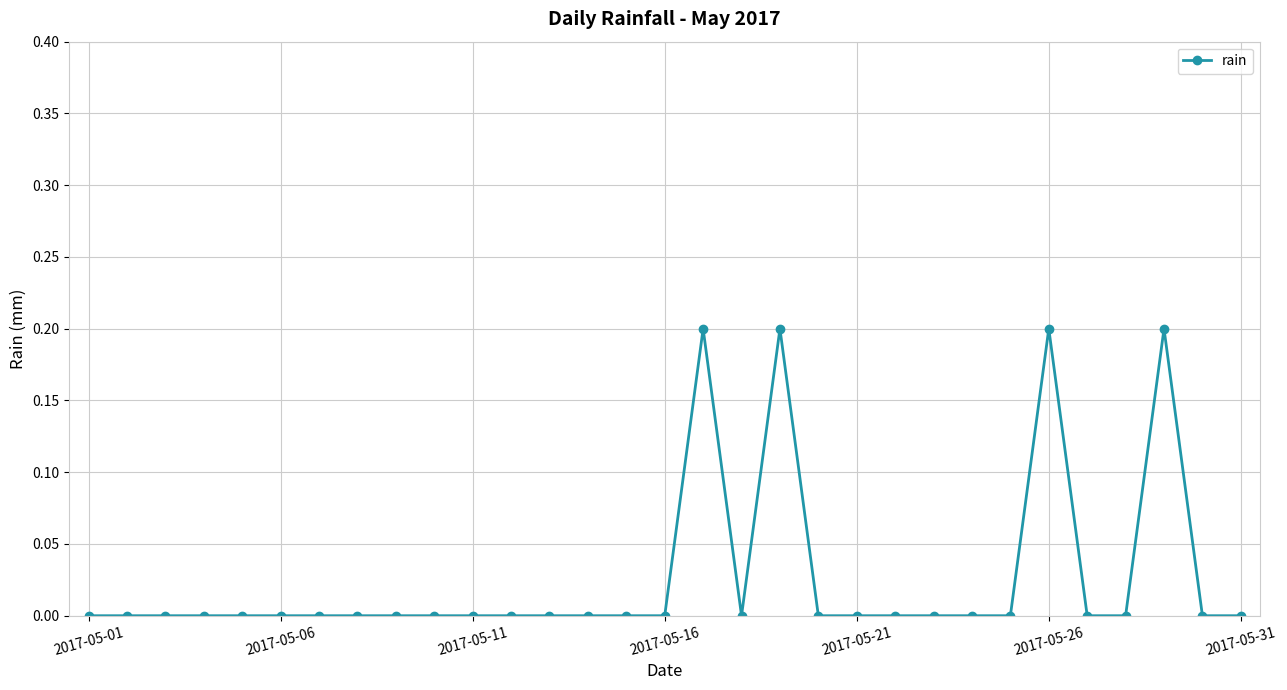

Reading left to right, list all the values displayed in this chart.

0.0	0.0	0.0	0.0	0.0	0.0	0.0	0.0	0.0	0.0	0.0	0.0	0.0	0.0	0.0	0.0	0.2	0.0	0.2	0.0	0.0	0.0	0.0	0.0	0.0	0.2	0.0	0.0	0.2	0.0	0.0